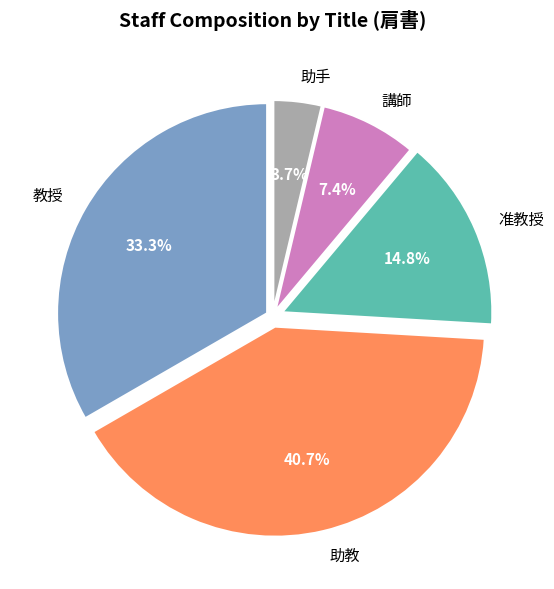

To the nearest percent, what percentage of the pie is 助教?

41%